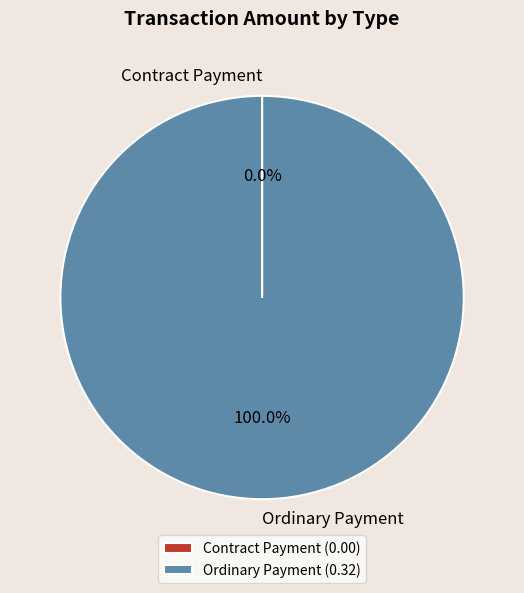

Is there any slice that represents more than half of the pie?

Yes